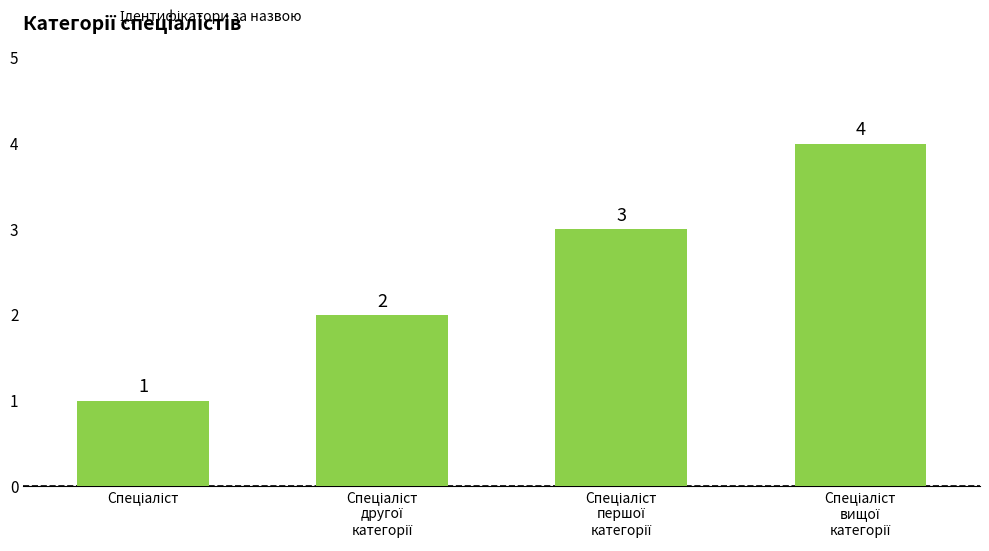

What is the value of the 1st bar from the left?

1